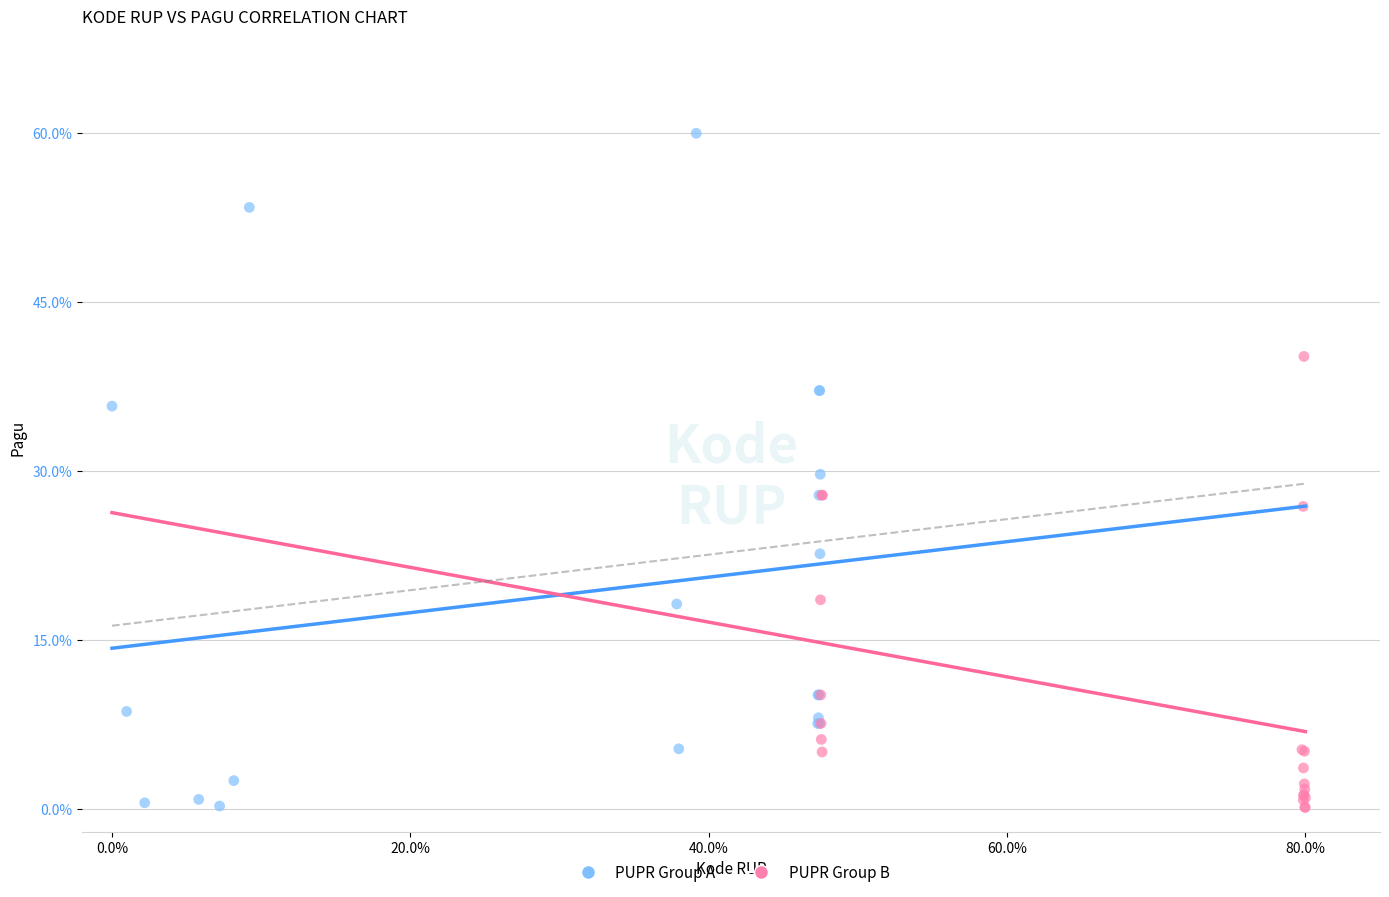

What are all the series names shown in the legend?

PUPR Group A, PUPR Group B